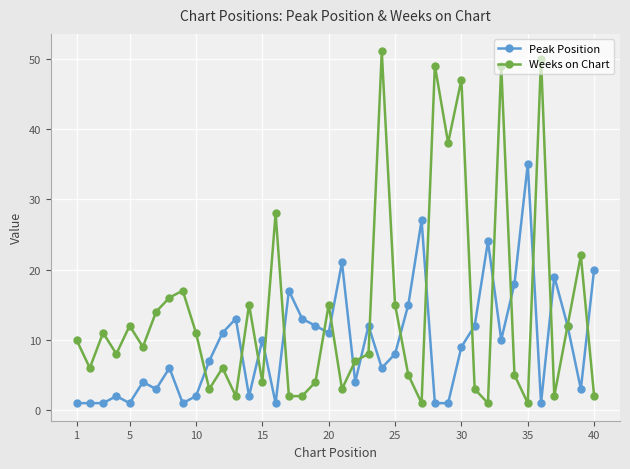

True or false: Peak Position has more than 1 interior local peaks.

True